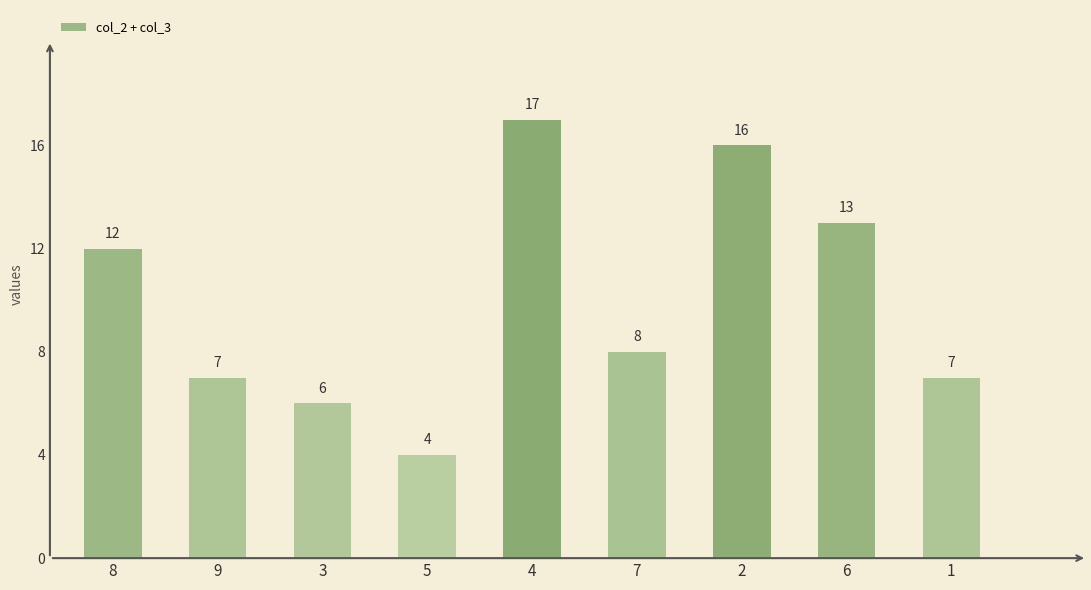

Approximately how many times larger is the value at 2 compared to 6?

1.2